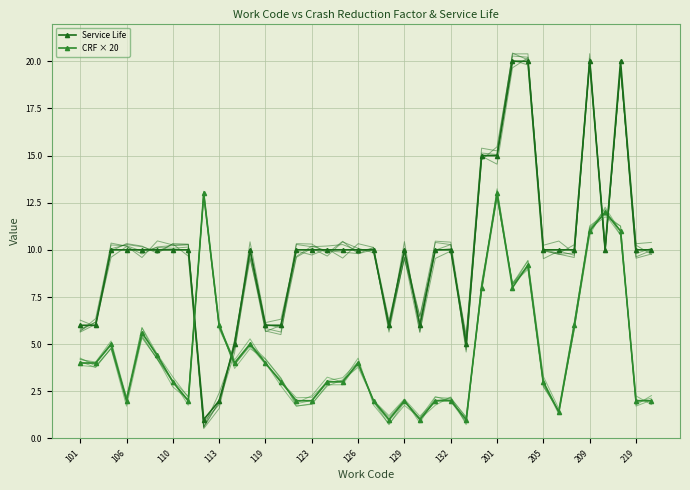

What is the greatest value displayed?

20.0